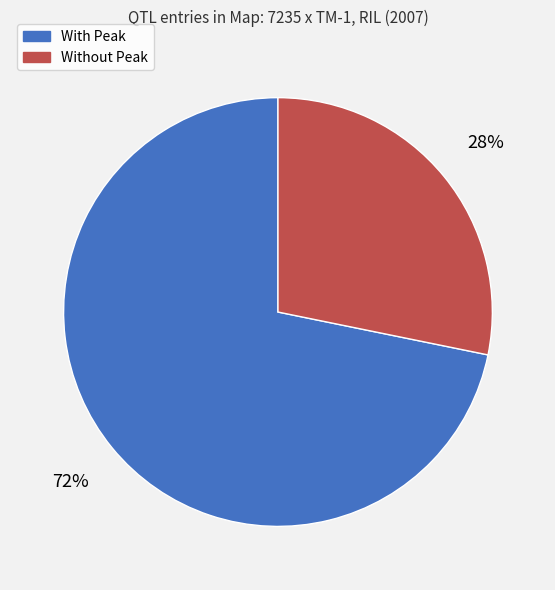

Is the sum of With Peak and Without Peak greater than half?

Yes